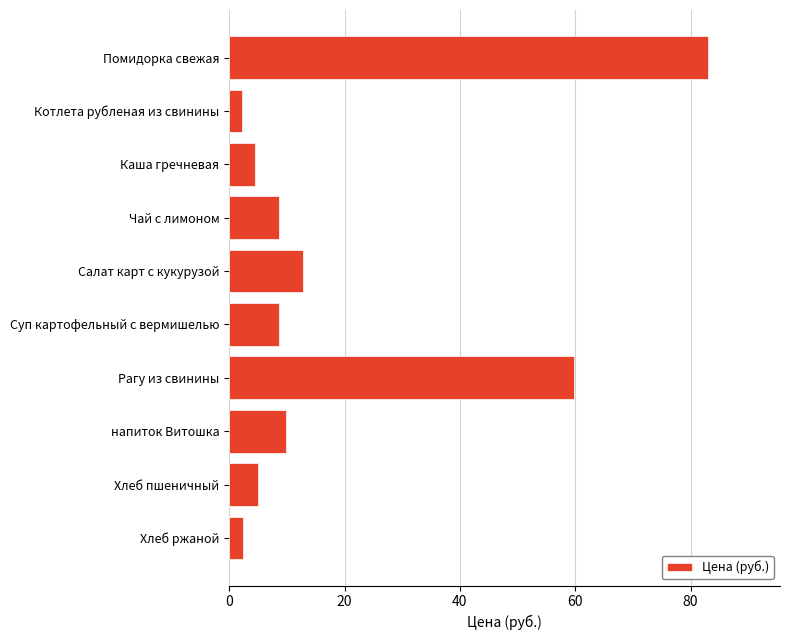

How many distinct data groups are displayed?

1